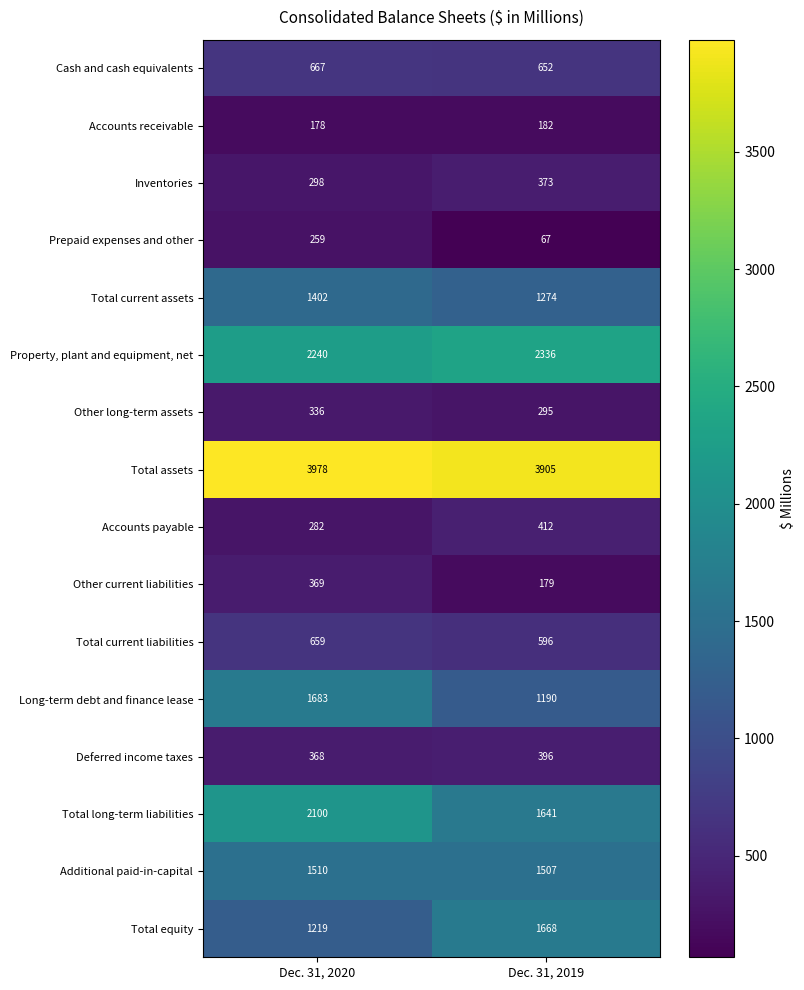

At how many categories does at least one series exceed 2763?

2